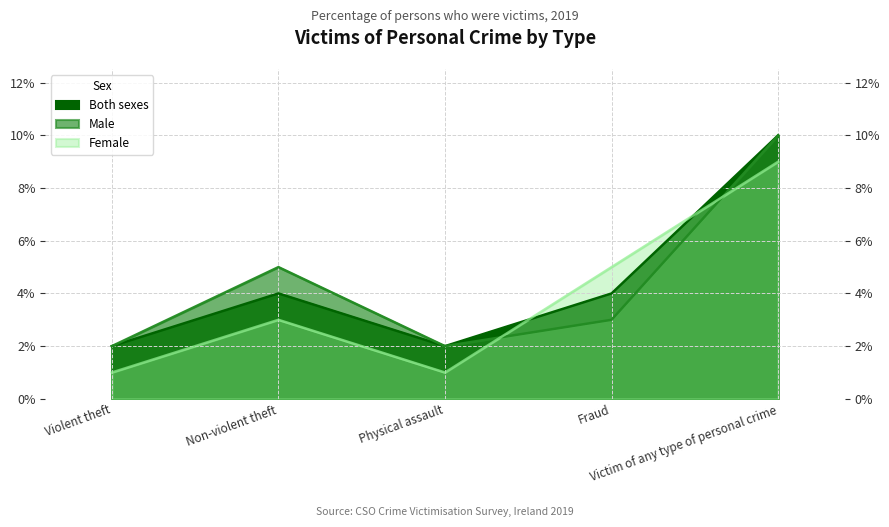

What is the spread (max minus min) of values at Victim of any type of personal crime?

1